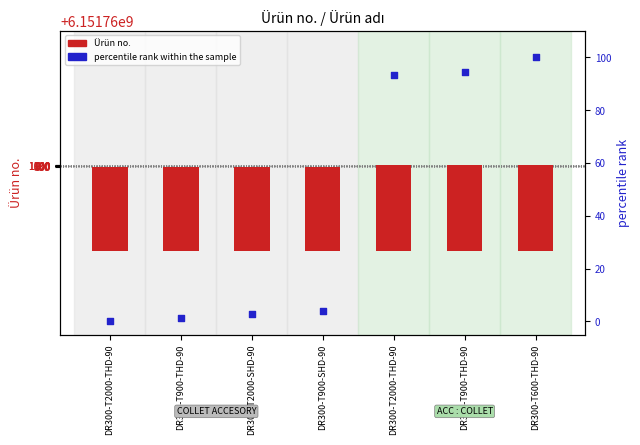

At which category is the sum across all series the highest?

DR300-T600-THD-90